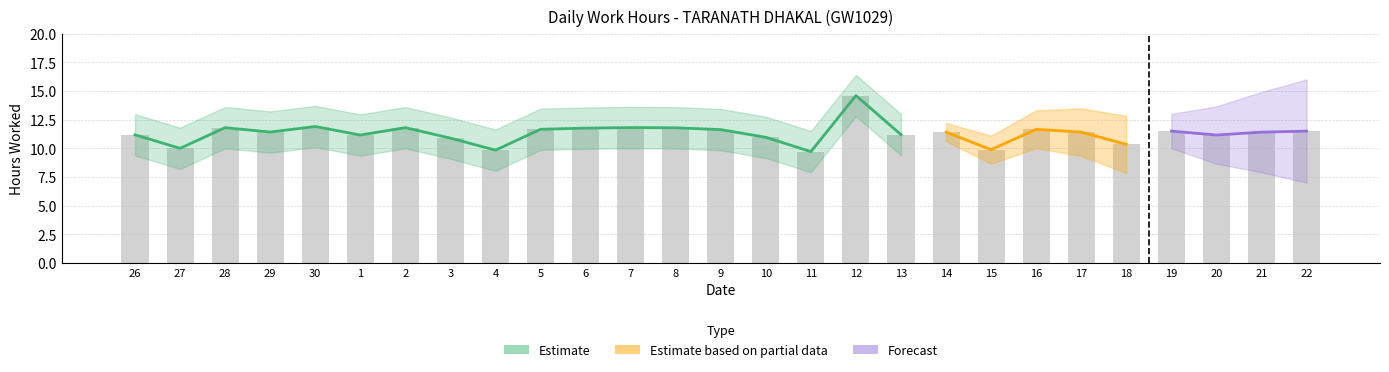

What is the maximum value shown in the chart?

14.6